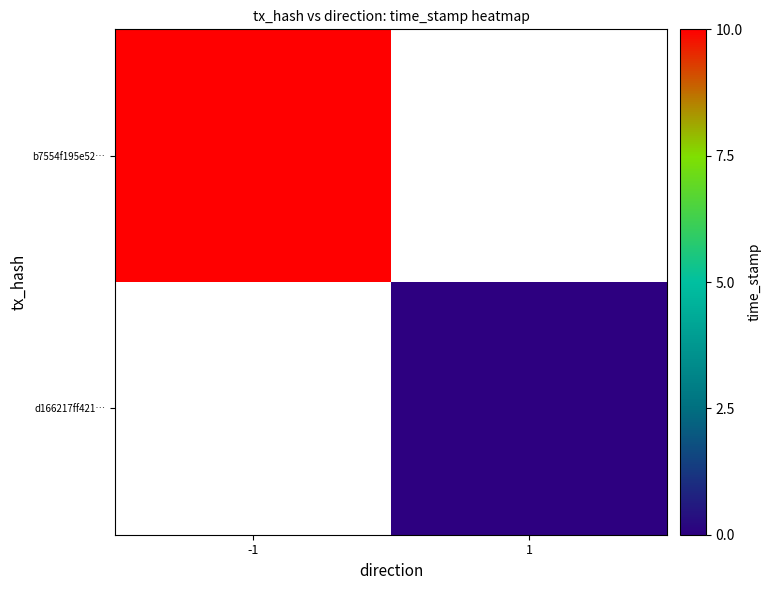

True or false: d166217ff421… has a value of 0.0 at 1.

True